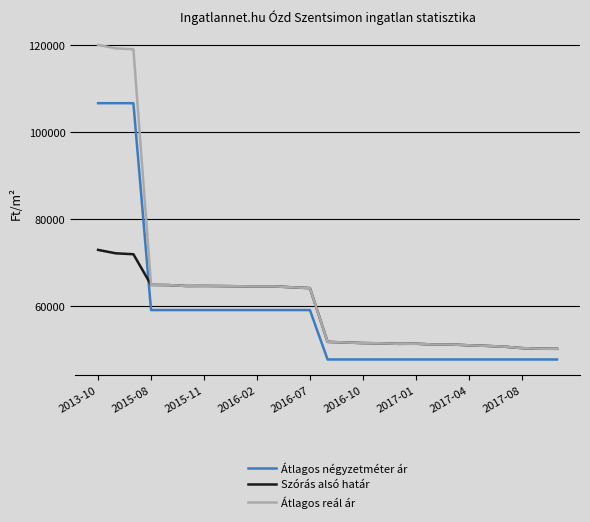

List the series in order of their peak value, lowest first.

Szórás alsó határ, Átlagos négyzetméter ár, Átlagos reál ár